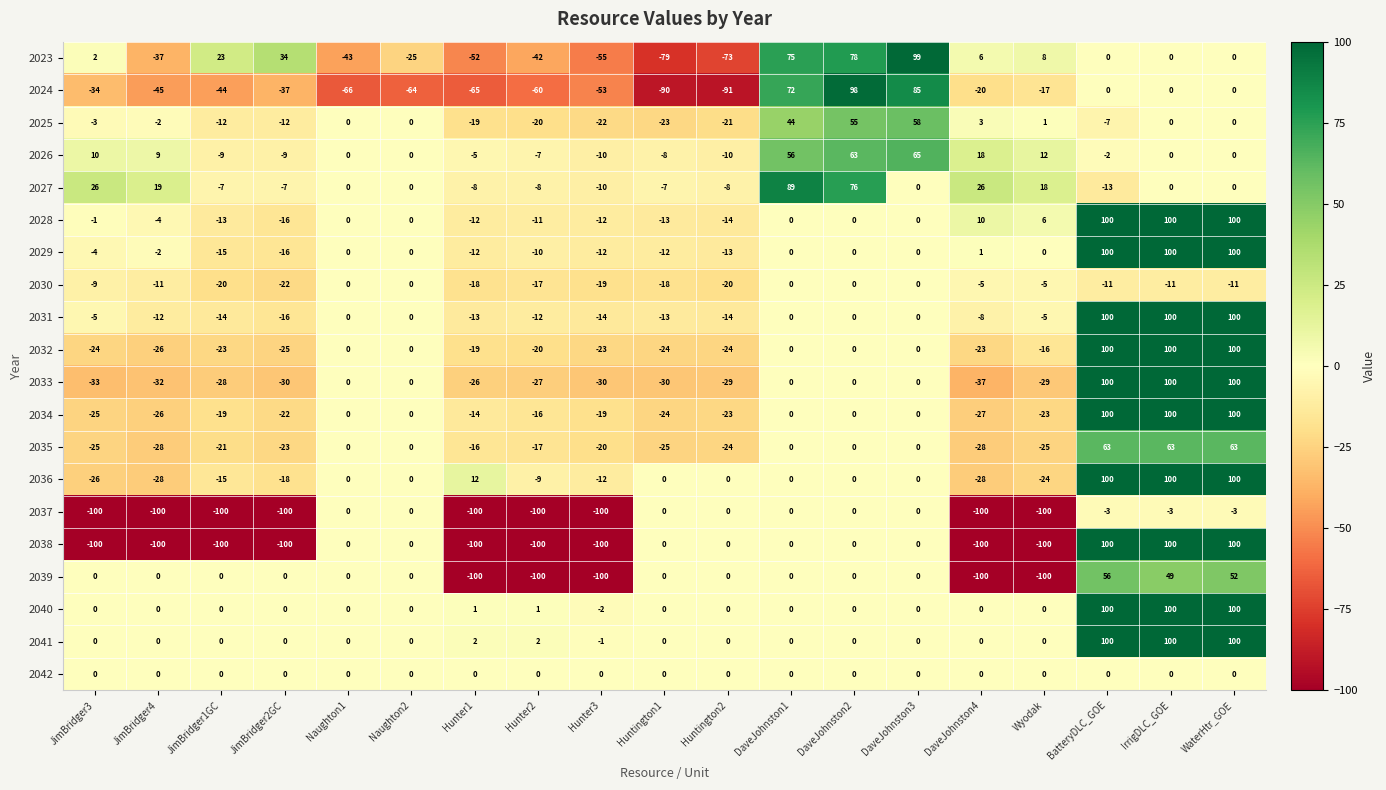

At which category is the sum across all series the highest?

WaterHtr_GOE